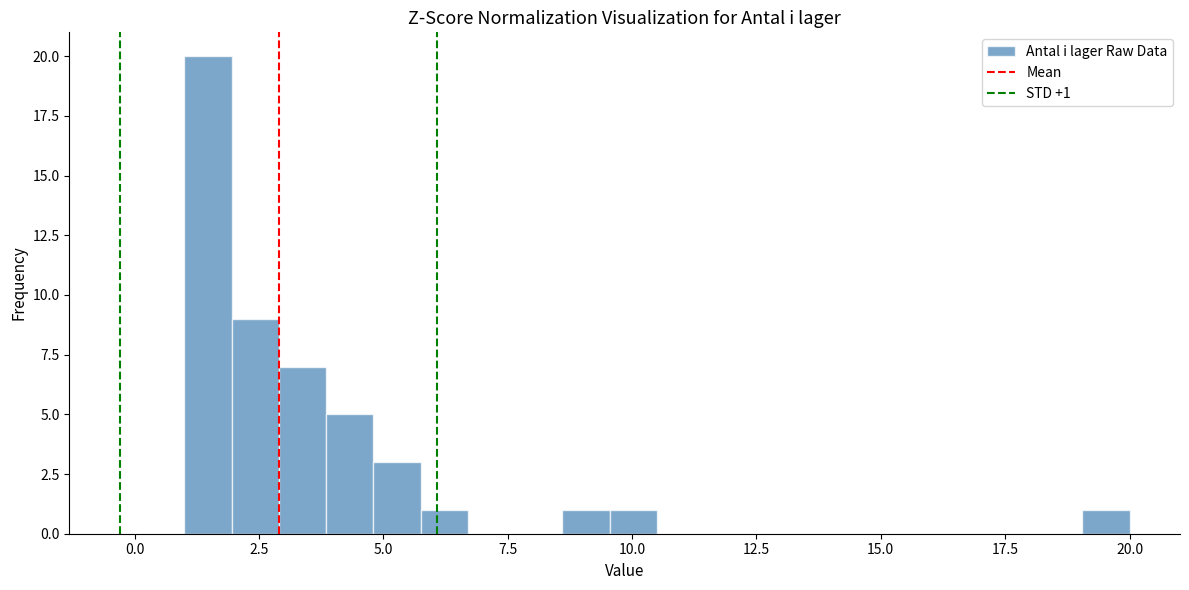

Around what value on the x-axis is the tallest bar? Give the approximate position of its centre, as read against the axis.

1.5